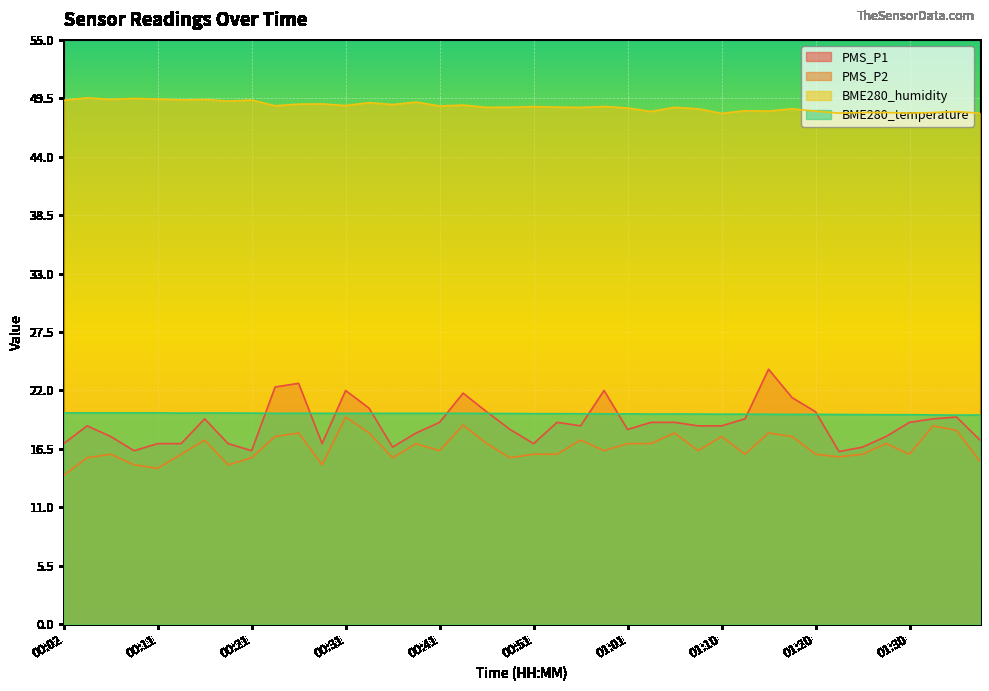

What are all the series names shown in the legend?

PMS_P1, PMS_P2, BME280_humidity, BME280_temperature